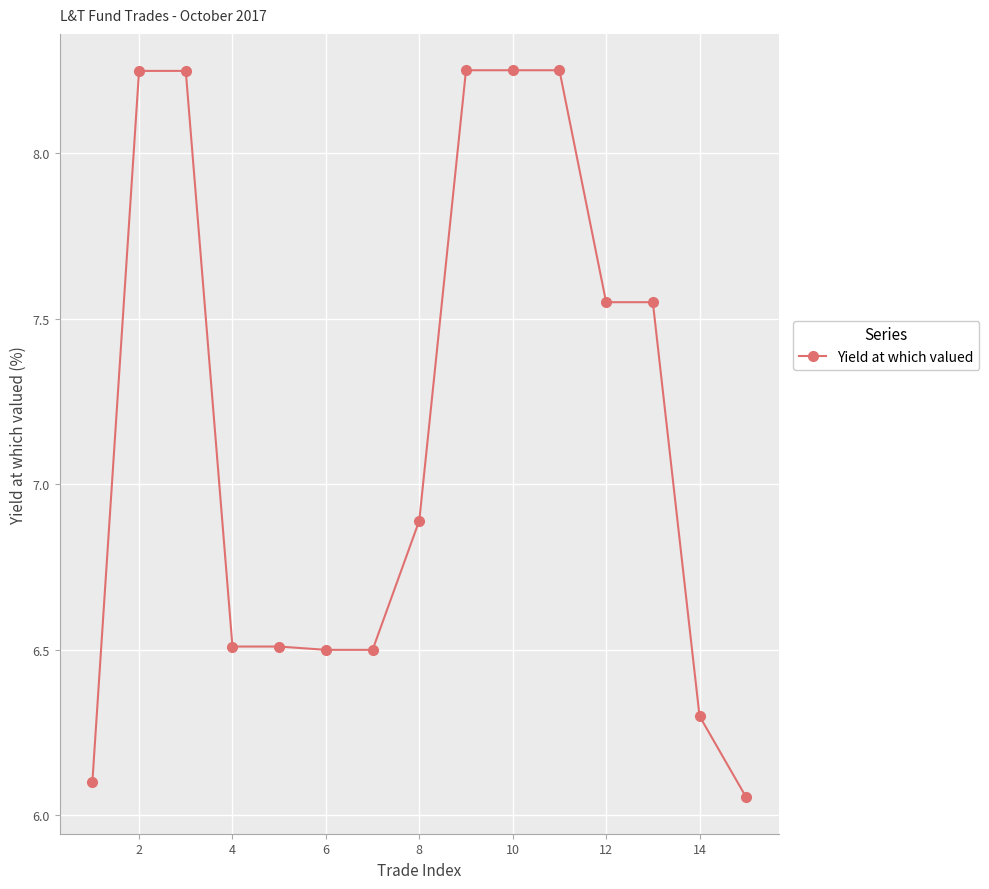

What is the difference between the second highest and minimum values?

2.2